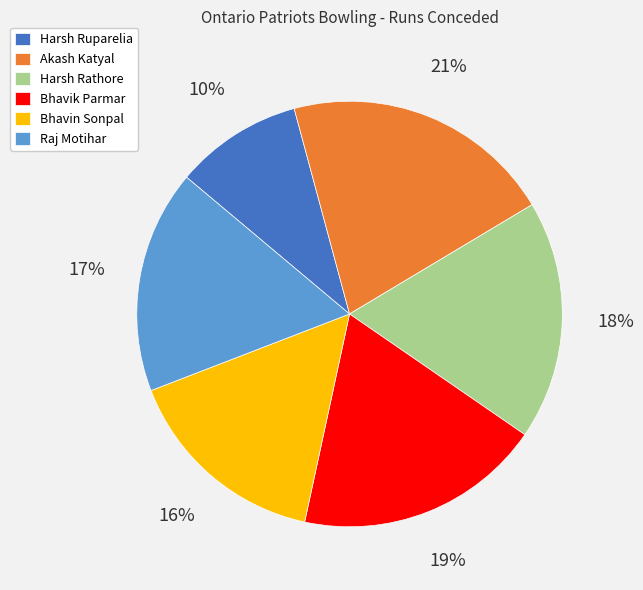

Is it true that Bhavik Parmar is 19% of the pie?

True